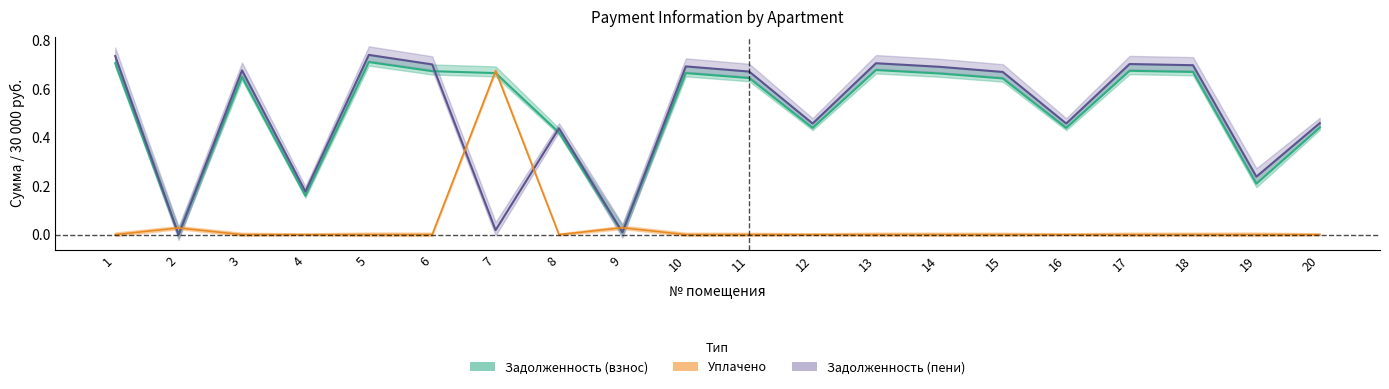

How many times do zadoljennost_col6 and zadoljennost cross each other?

2